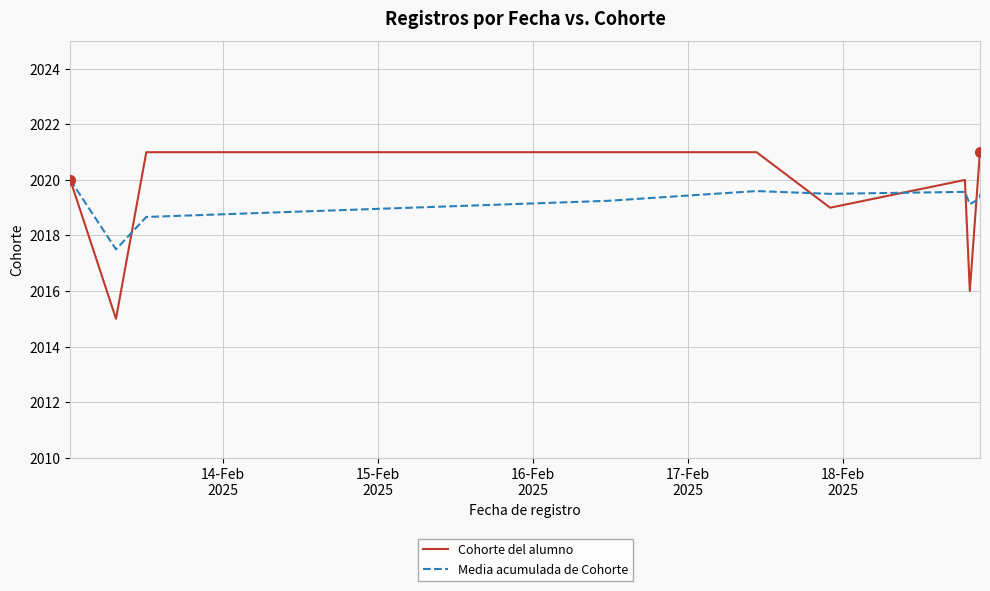

Rank the series by their maximum value, from lowest to highest.

Media acumulada de Cohorte, Cohorte del alumno